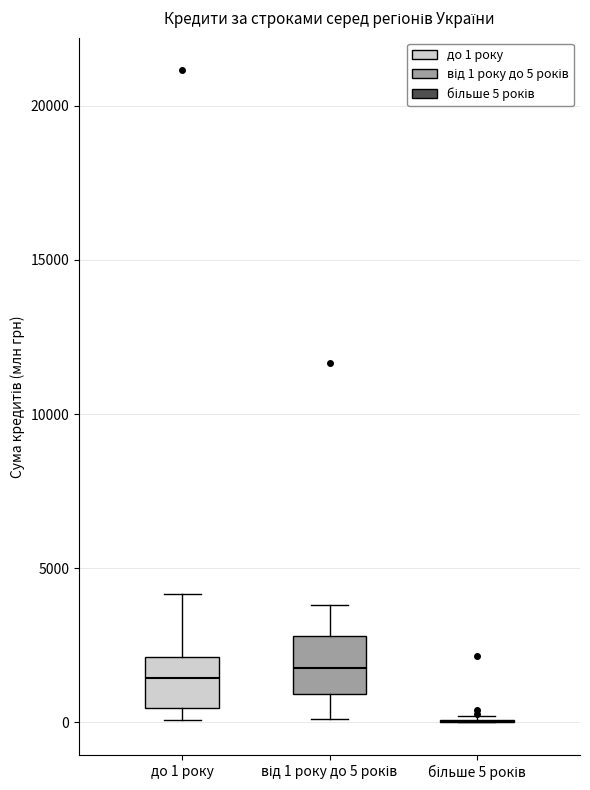

Reading left to right, transcribe this box plot: for each box, give where its median line is, the range the box spans, and where its two whiskers end, as read against the y-axis. The values are not printed on the chart, so give them approximately, as read against the axis.

до 1 року: median 1500, box 500 to 2000, whiskers 0 to 4000
від 1 року до 5 років: median 2000, box 1000 to 3000, whiskers 0 to 4000
більше 5 років: box collapsed to a line at 0, whiskers 0 to 0